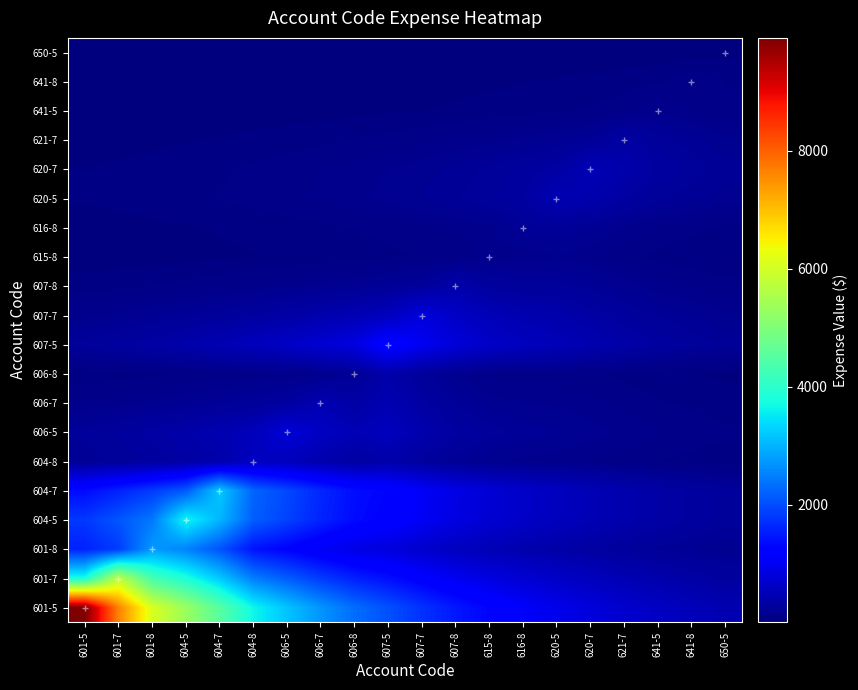

Between 607-7 and 650-5, which series saw the biggest shift?

601-5